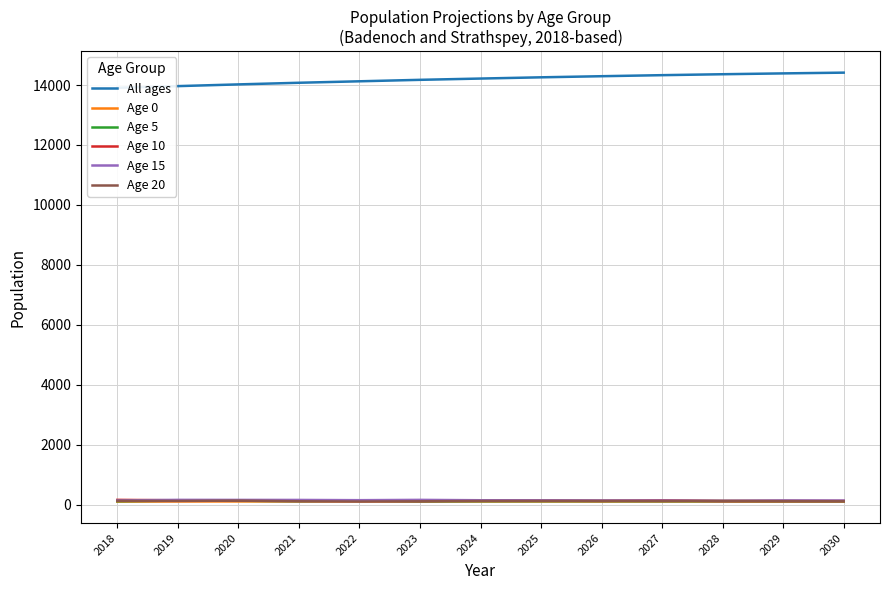

How many lines are shown in the chart?

6